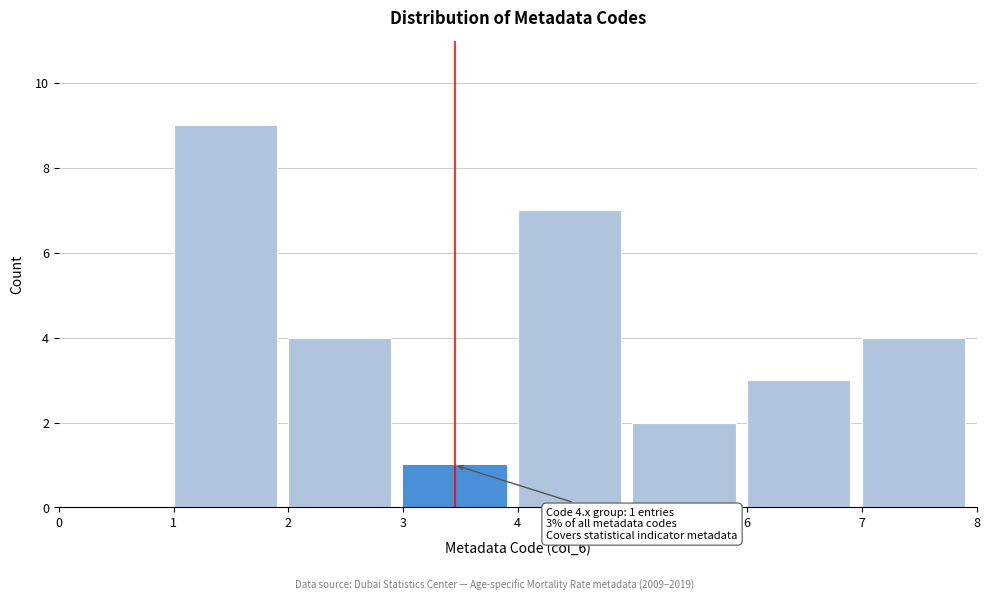

Which range on the x-axis has the tallest bar?

1 to 2